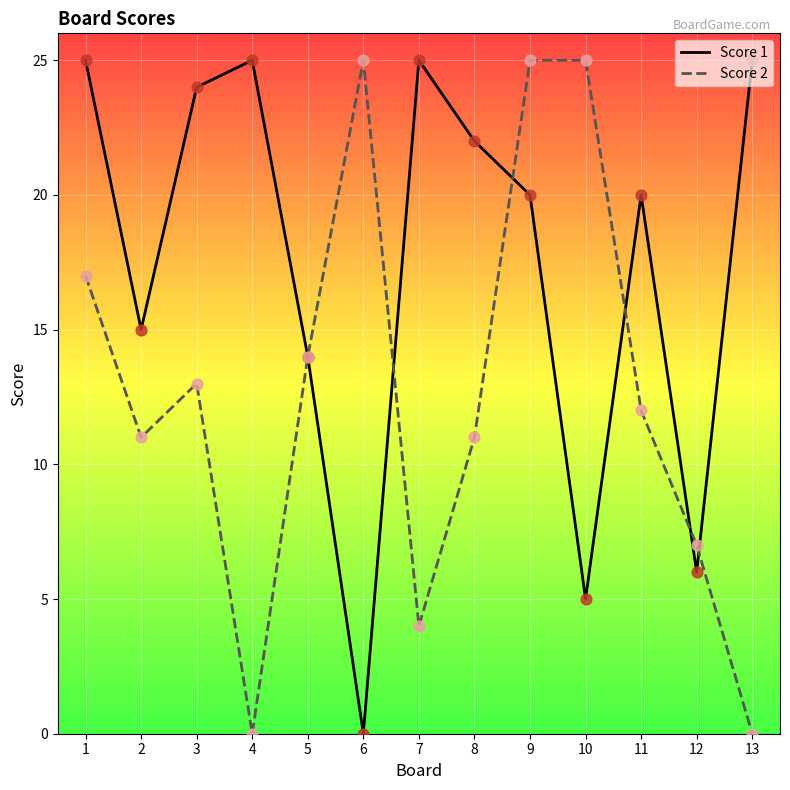

What is the total value across all series at 3?

37